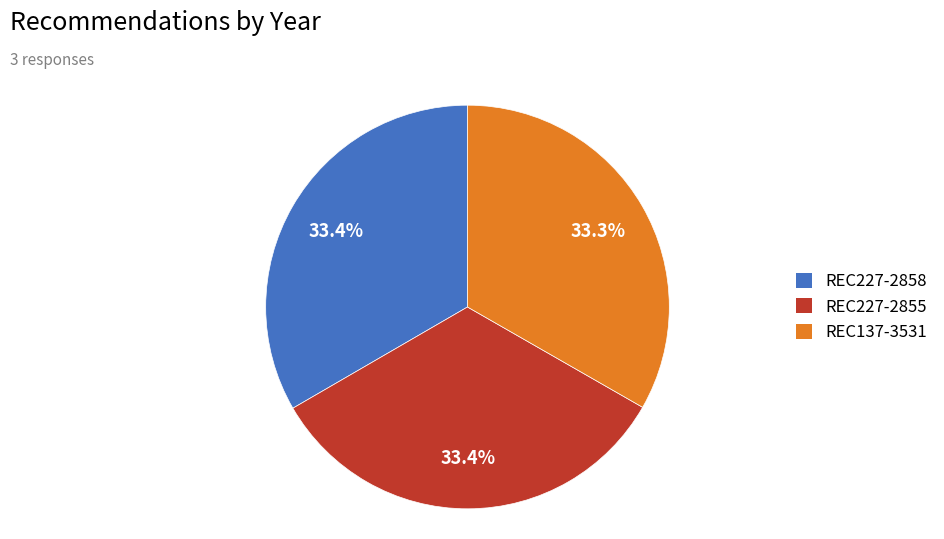

Does any single category account for the majority?

No